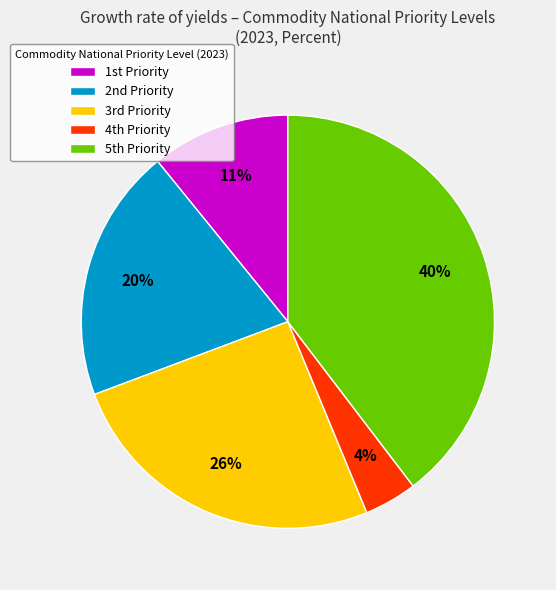

How many segments does this pie chart have?

5